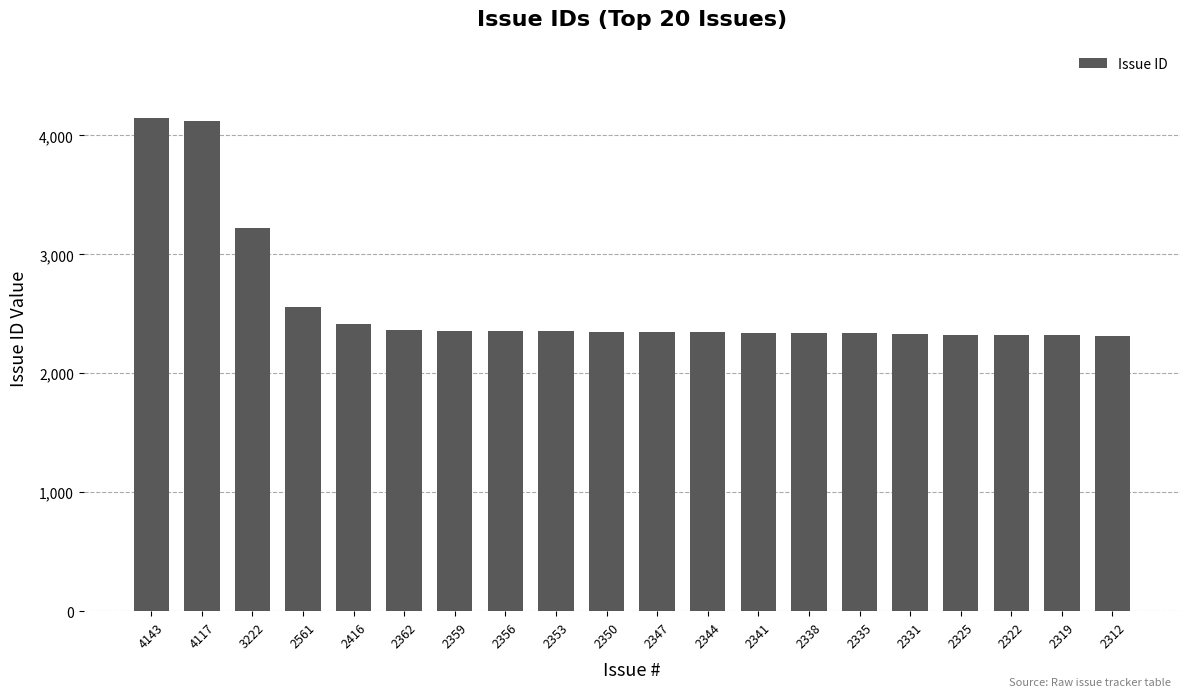

What is the difference between the maximum and minimum values?

1831